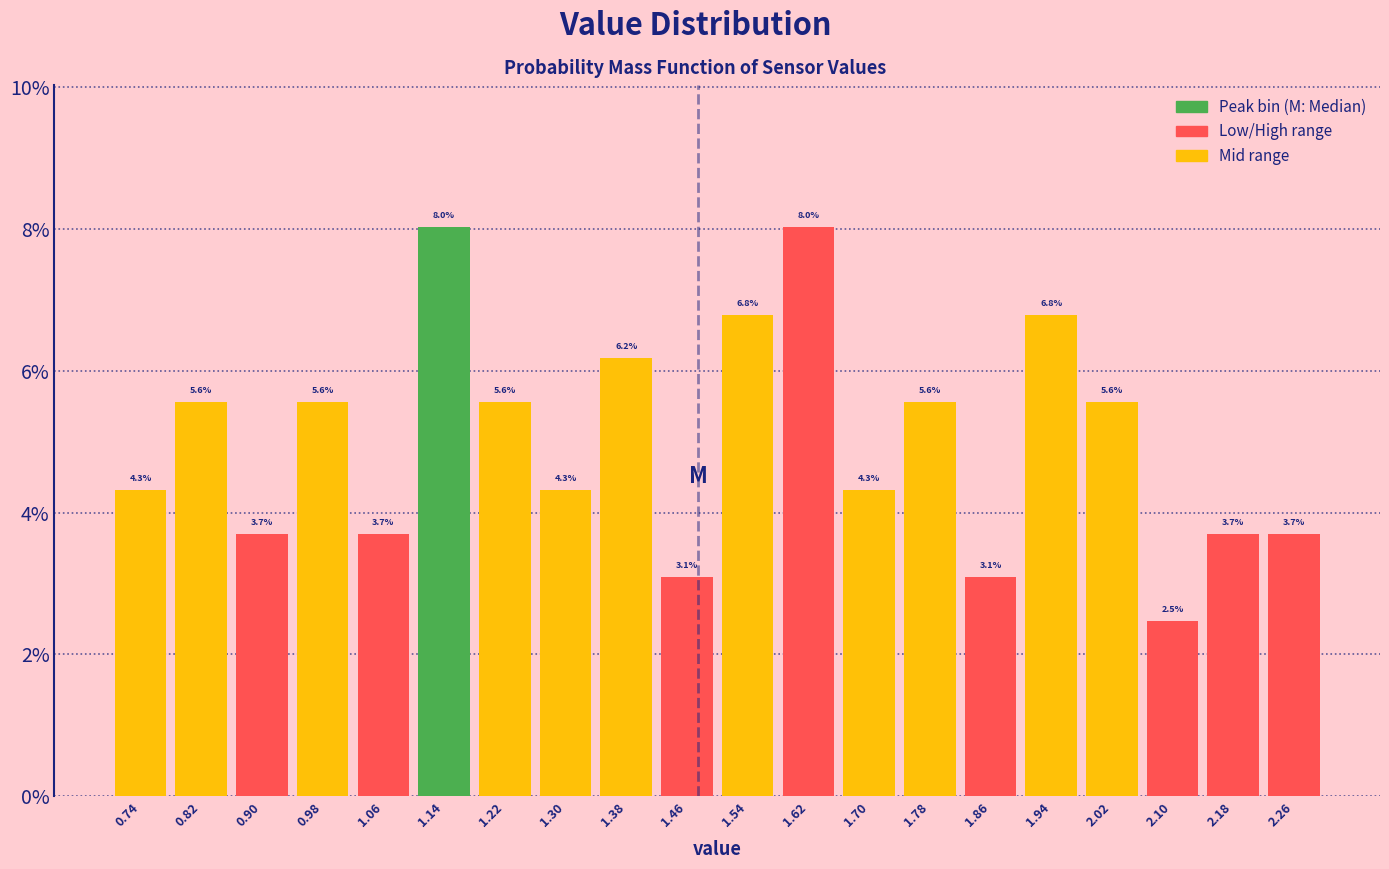

Reading left to right, transcribe this chart: for each bar, give the range it covers on the x-axis and its height.

0.70 to 0.78: 4.3
0.78 to 0.86: 5.6
0.86 to 0.94: 3.7
0.94 to 1.02: 5.6
1.02 to 1.10: 3.7
1.10 to 1.18: 8.0
1.18 to 1.26: 5.6
1.26 to 1.34: 4.3
1.34 to 1.42: 6.2
1.42 to 1.50: 3.1
1.50 to 1.58: 6.8
1.58 to 1.66: 8.0
1.66 to 1.74: 4.3
1.74 to 1.82: 5.6
1.82 to 1.90: 3.1
1.90 to 1.98: 6.8
1.98 to 2.06: 5.6
2.06 to 2.14: 2.5
2.14 to 2.22: 3.7
2.22 to 2.30: 3.7